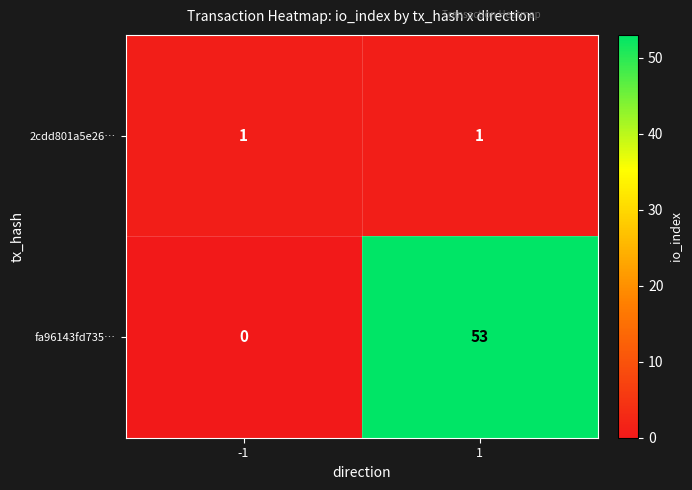

How many values in the fa96143fd735… series are below 53?

1